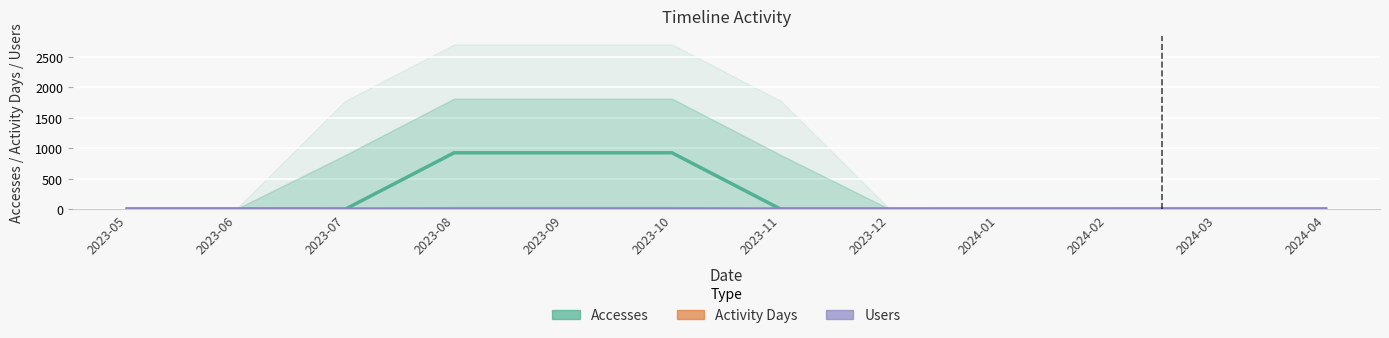

What is the sum of all Activity Days values?

5.0